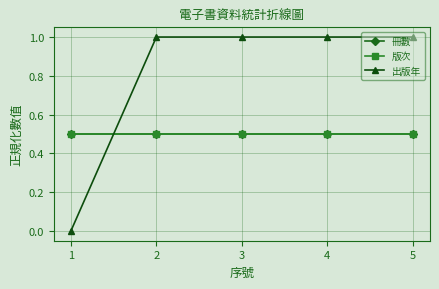

Is this an area chart (filled region under the line)?

No